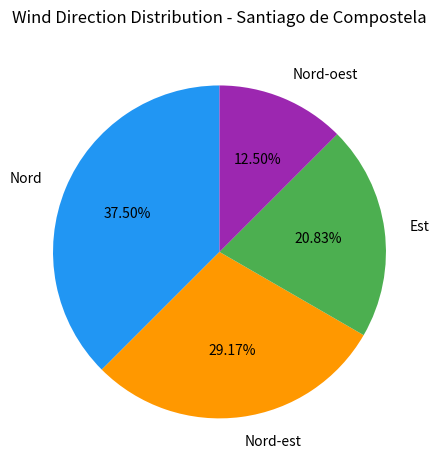

Is Est the majority of the pie?

No